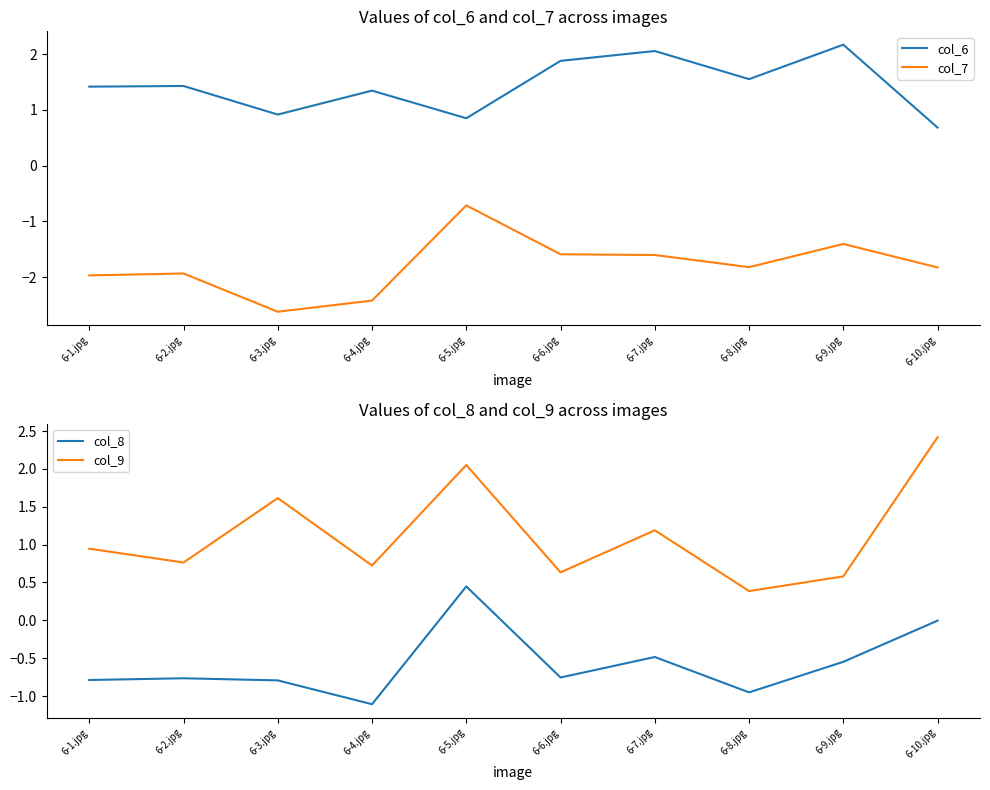

Is the value of col_7 at 6-3.jpg greater than the value of col_6 at 6-6.jpg?

No